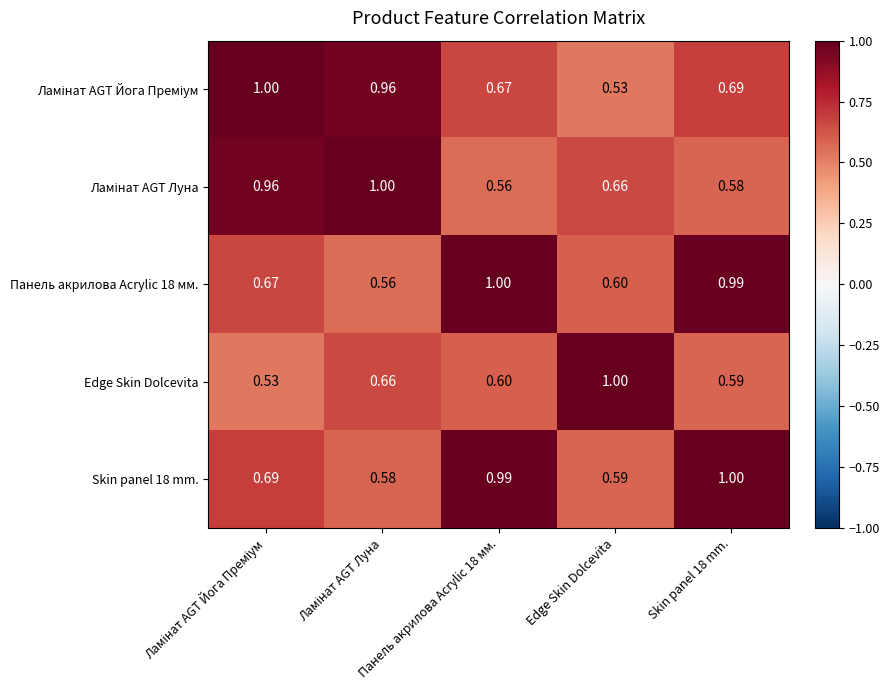

Which series has the widest spread of values?

Ламінат AGT Йога Преміум